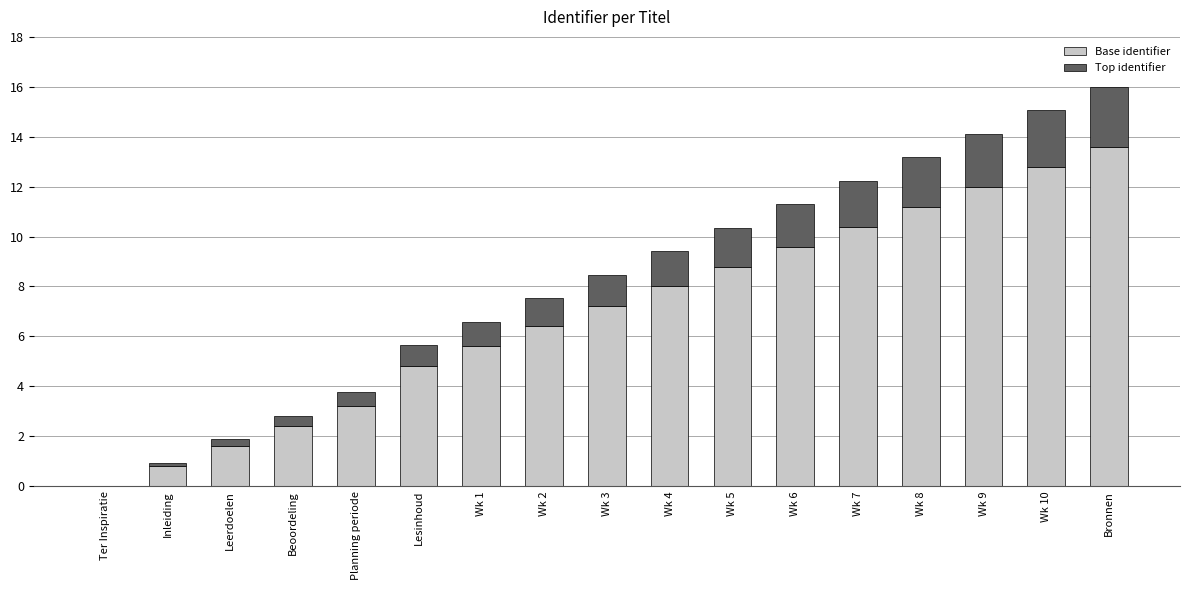

Read the Base identifier value at Wk 1.

5.6